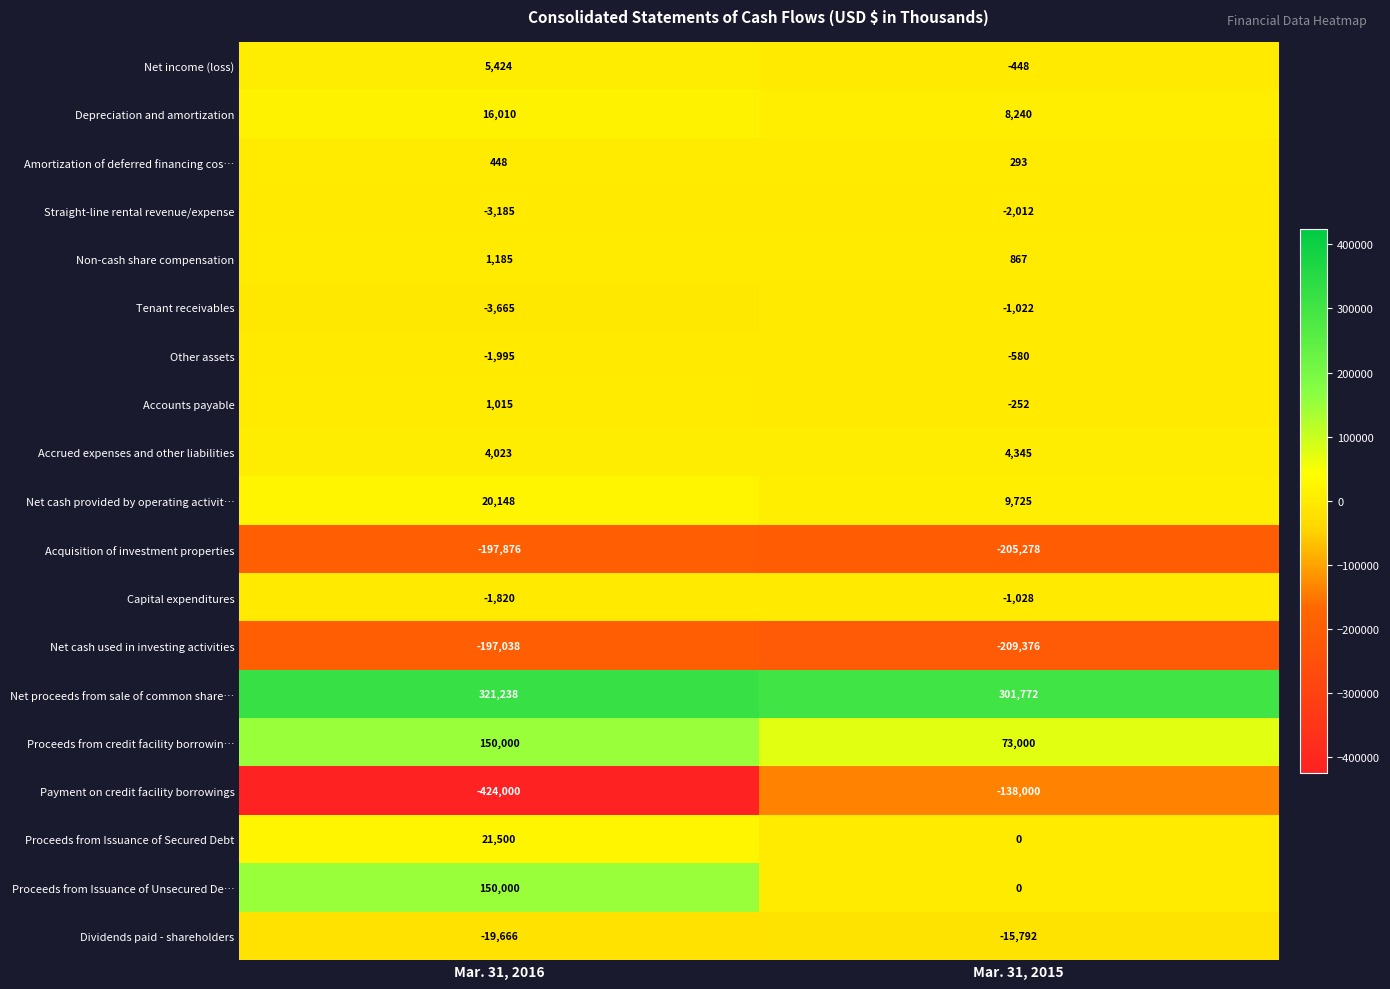

Which series changed the most between Mar. 31, 2016 and Mar. 31, 2015?

Payment on credit facility borrowings